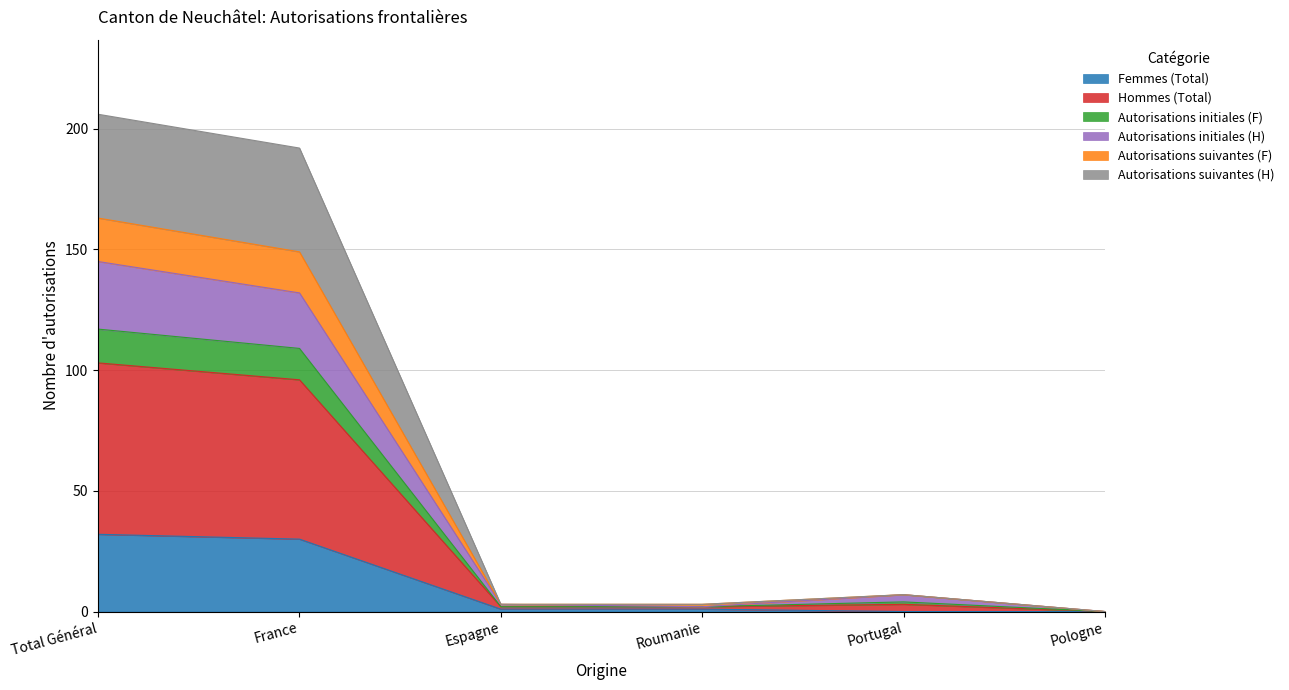

Rank the series at Pologne from lowest to highest value.

Femmes (Total), Hommes (Total), Autorisations initiales (F), Autorisations initiales (H), Autorisations suivantes (F), Autorisations suivantes (H)